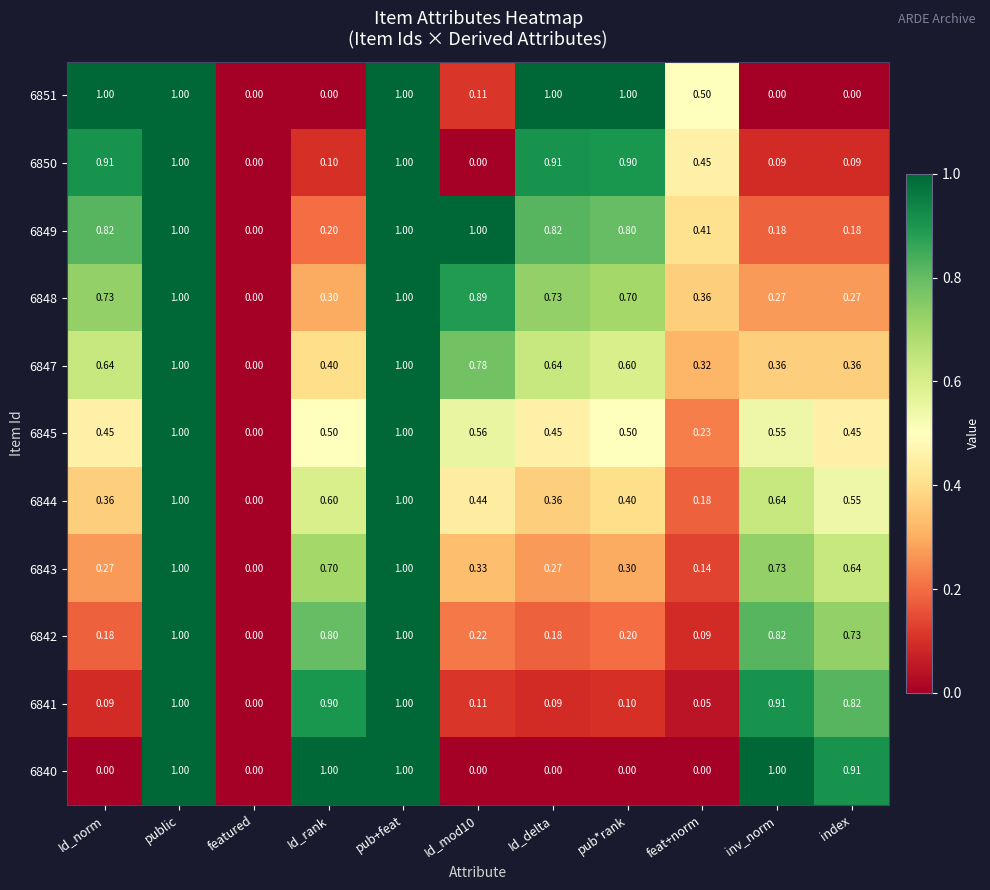

At which label is 6847 closest to 0?

featured